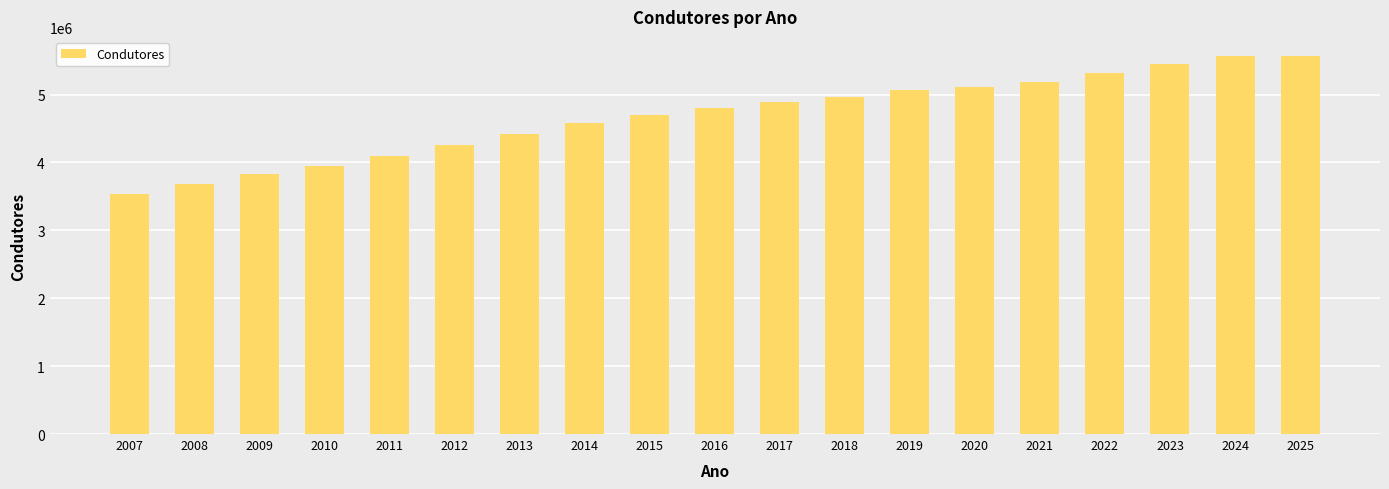

What is the value of the 11th bar from the left?

4883070